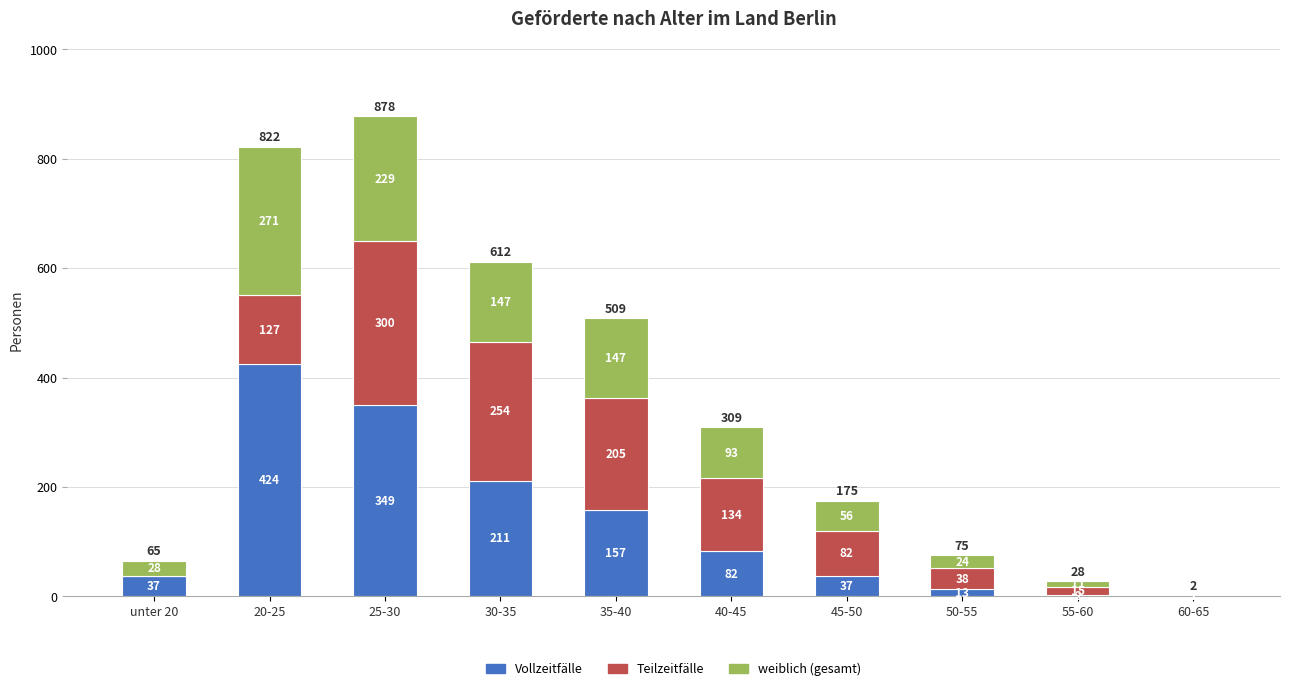

What is the maximum value for Vollzeitfälle?

424